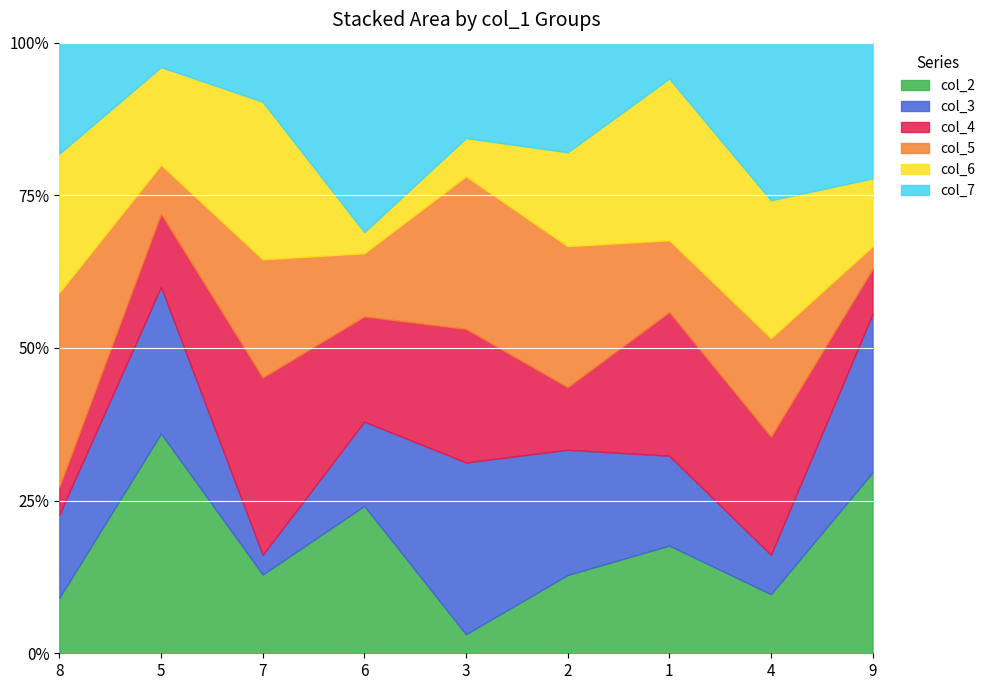

At which category is the sum across all series the highest?

2